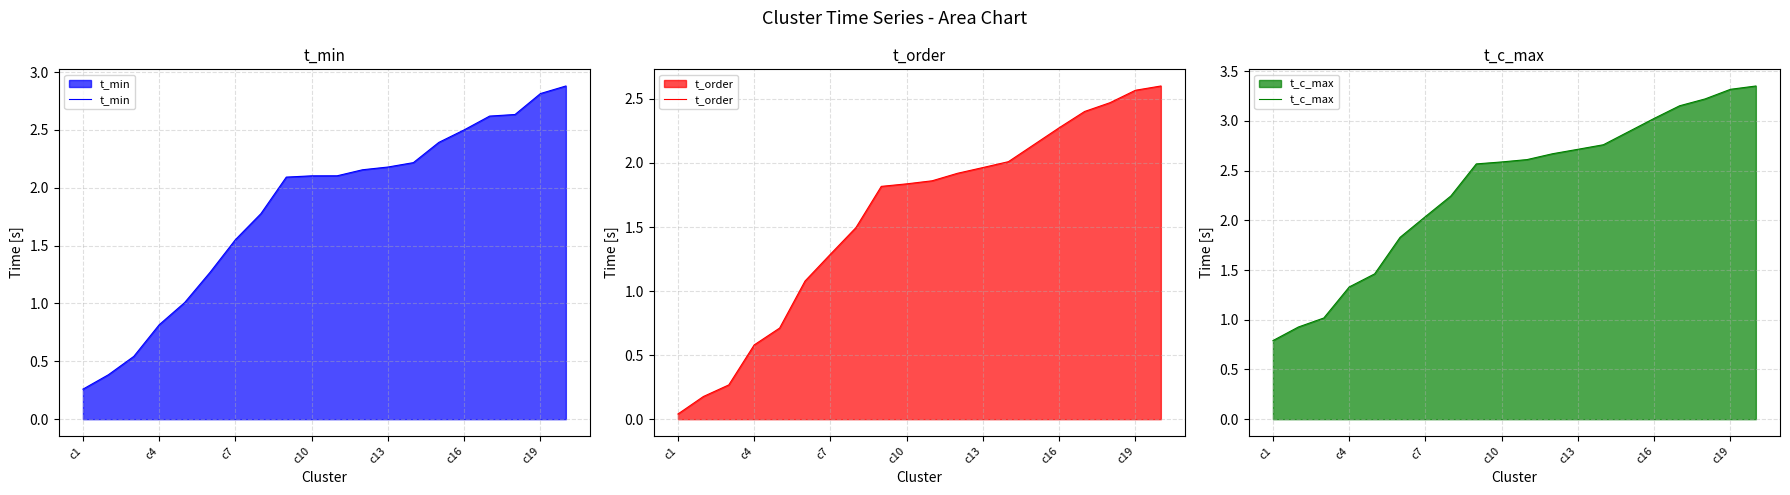

What are all the series names shown in the legend?

t_min, t_order, t_c_max